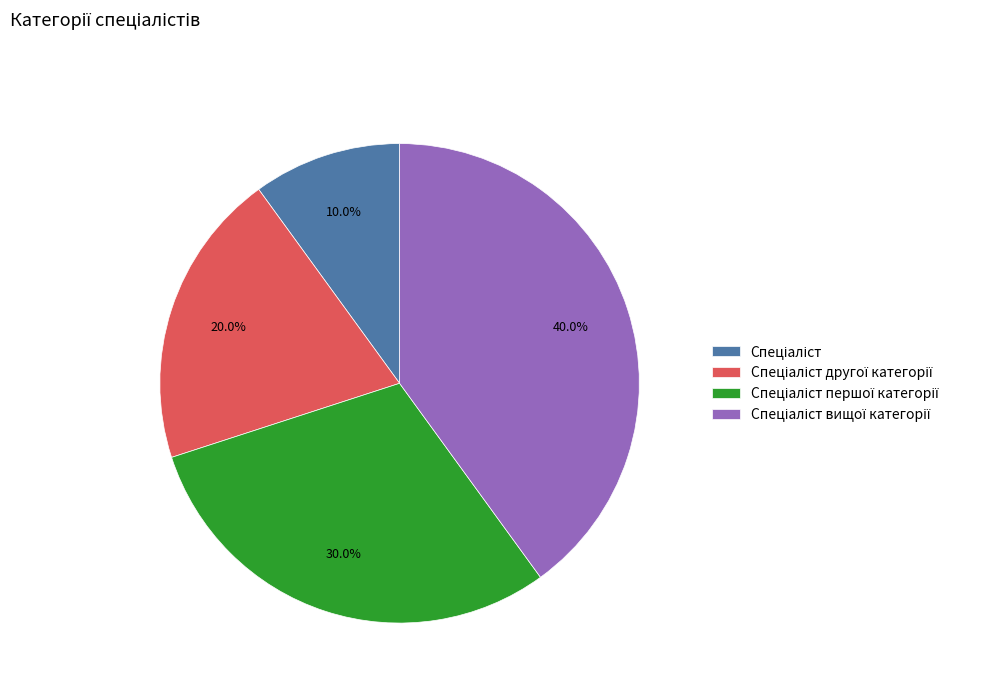

Is there any slice that represents more than half of the pie?

No